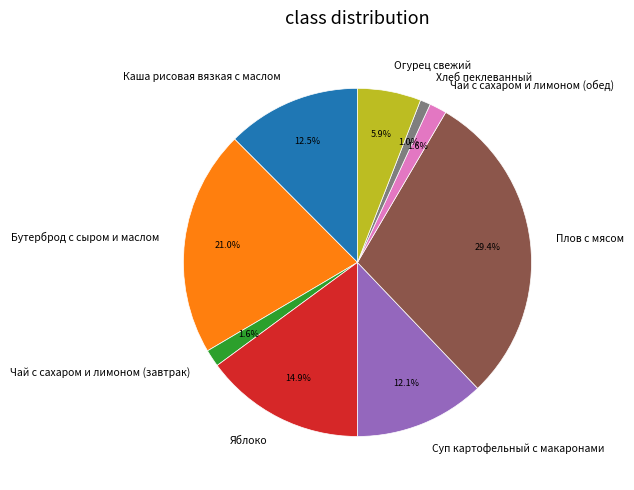

Count the number of slices in the pie.

9